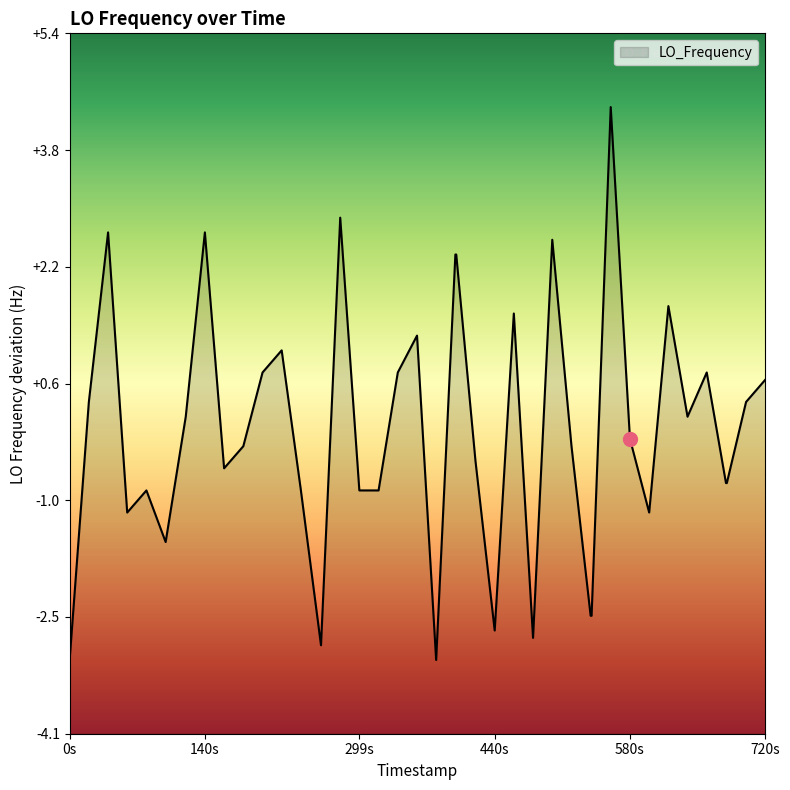

What is the greatest value displayed?

4.4